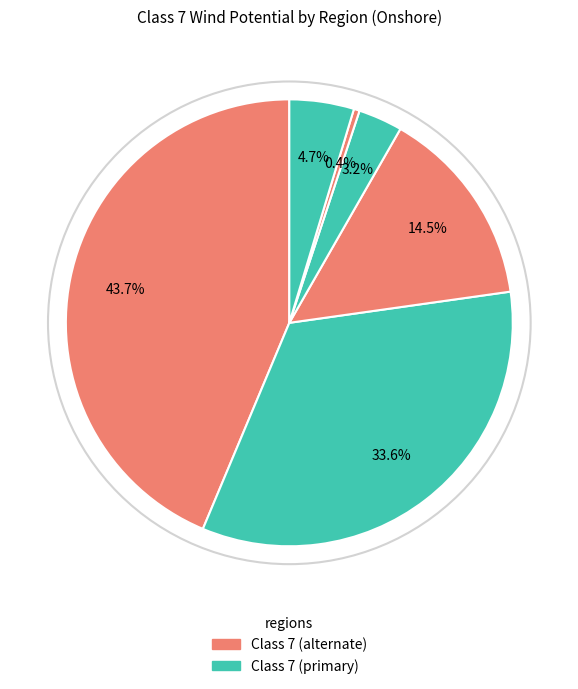

Count the number of slices in the pie.

6